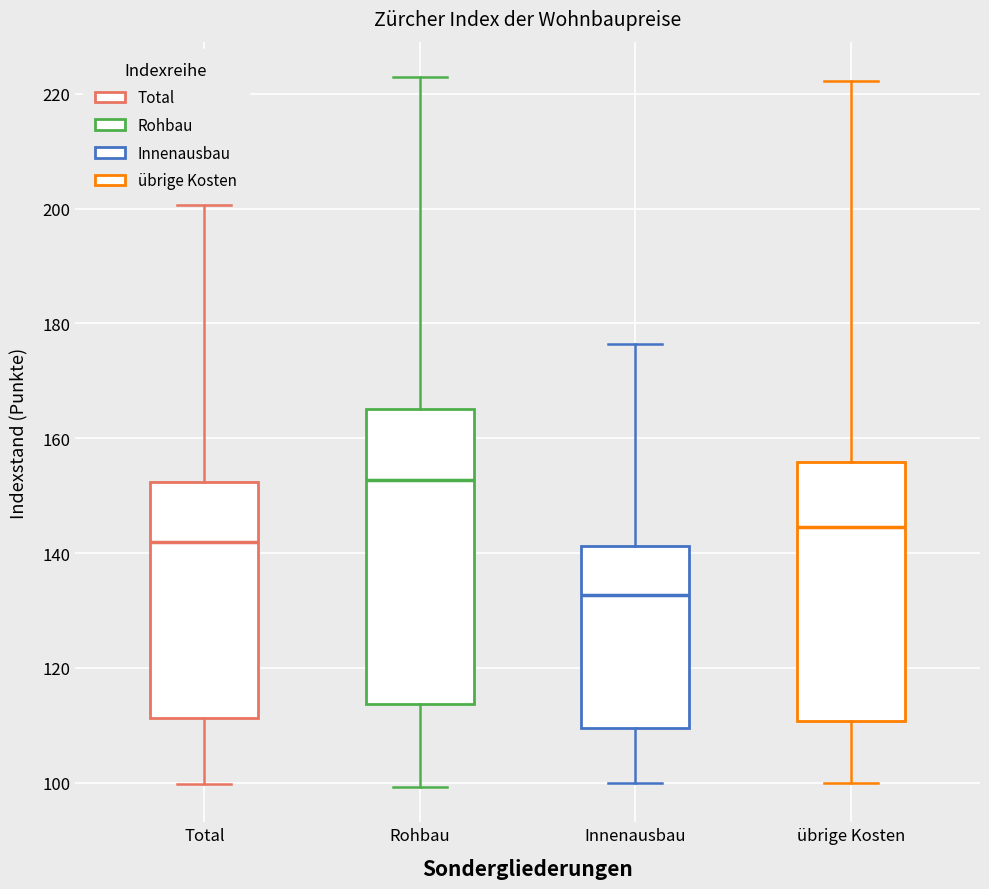

Which box has the lowest median line?

Innenausbau